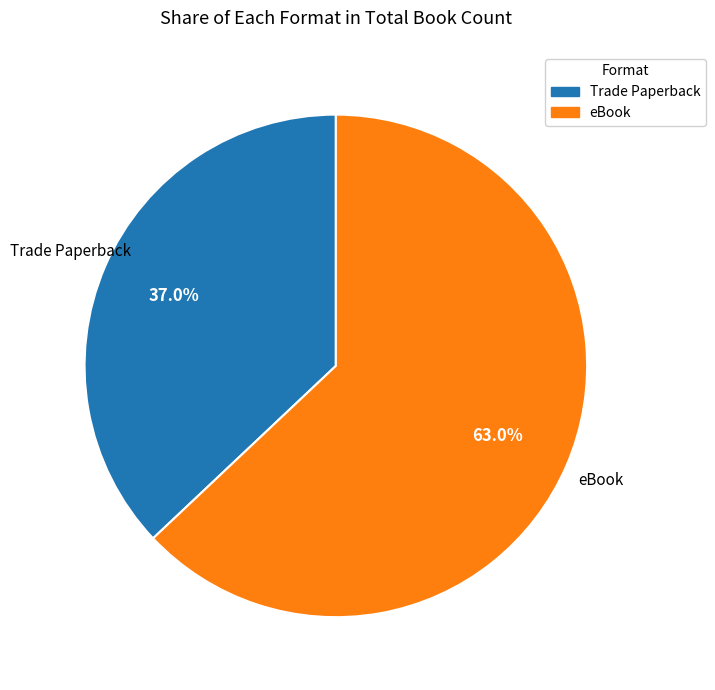

Rank the categories by value from highest to lowest.

eBook, Trade Paperback